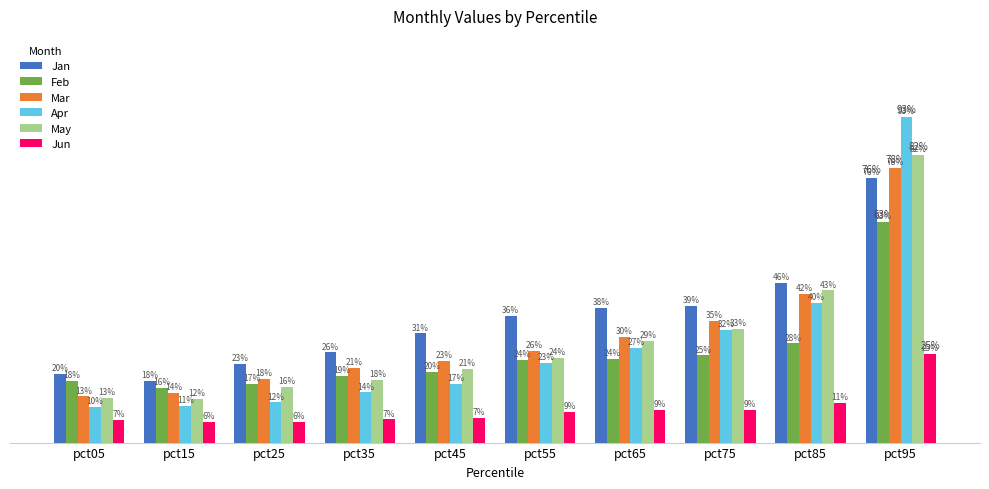

Reading left to right, list all the values displayed in this chart.

Jan: 0.2	0.2	0.2	0.3	0.3	0.4	0.4	0.4	0.5	0.8
Feb: 0.2	0.2	0.2	0.2	0.2	0.2	0.2	0.2	0.3	0.6
Mar: 0.1	0.1	0.2	0.2	0.2	0.3	0.3	0.3	0.4	0.8
Apr: 0.1	0.1	0.1	0.1	0.2	0.2	0.3	0.3	0.4	0.9
May: 0.1	0.1	0.2	0.2	0.2	0.2	0.3	0.3	0.4	0.8
Jun: 0.1	0.1	0.1	0.1	0.1	0.1	0.1	0.1	0.1	0.3